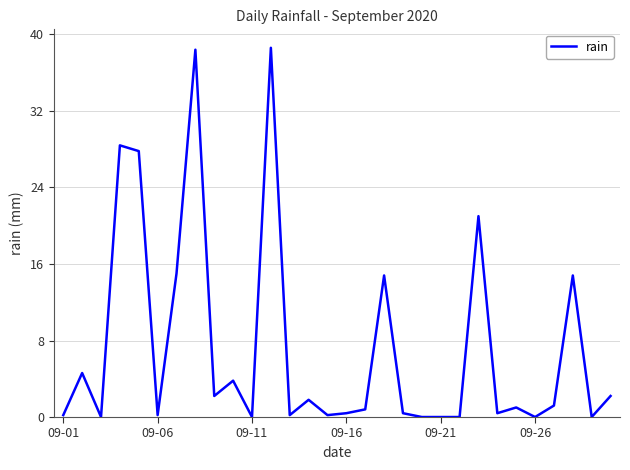

What is the greatest value displayed?

38.6